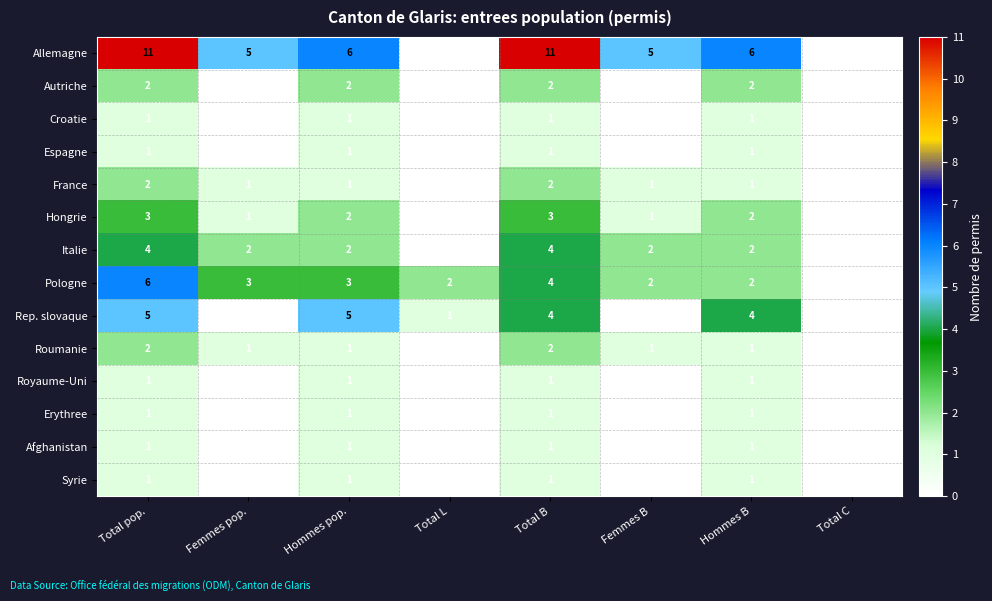

The Rep. slovaque series shows 4 at Total B. True or false?

True